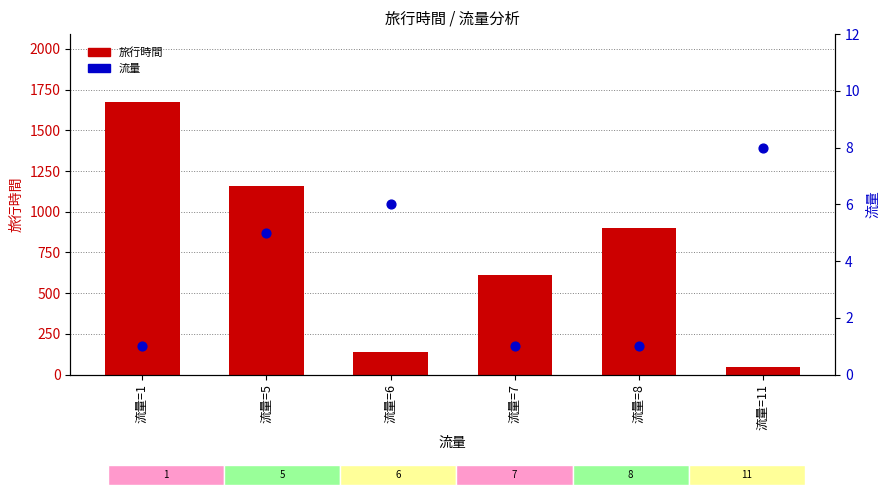

Is the value of 旅行時間 at 流量=8 greater than the value of 流量 (raw) at 流量=11?

Yes